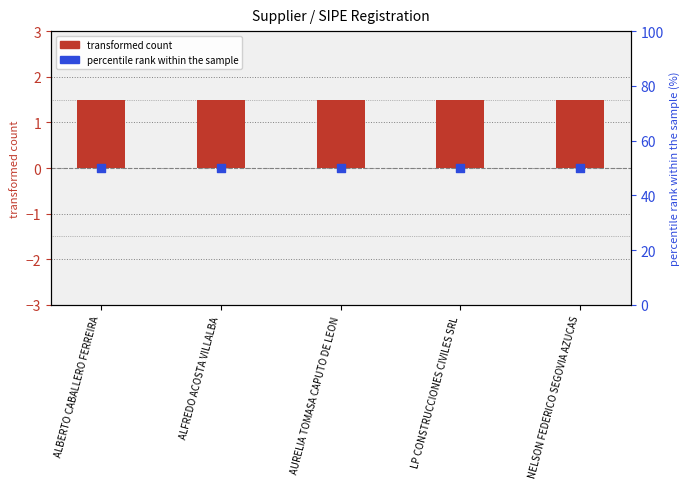

At which category is the sum across all series the highest?

ALBERTO CABALLERO FERREIRA